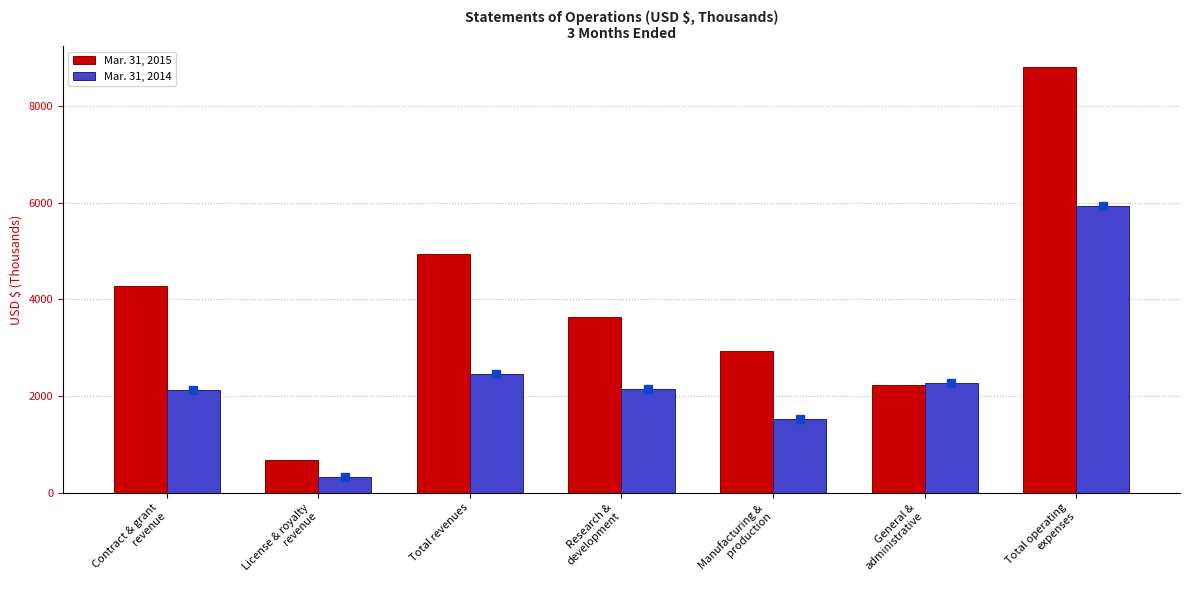

How many values in the Mar. 31, 2014 series are below 2146?

3